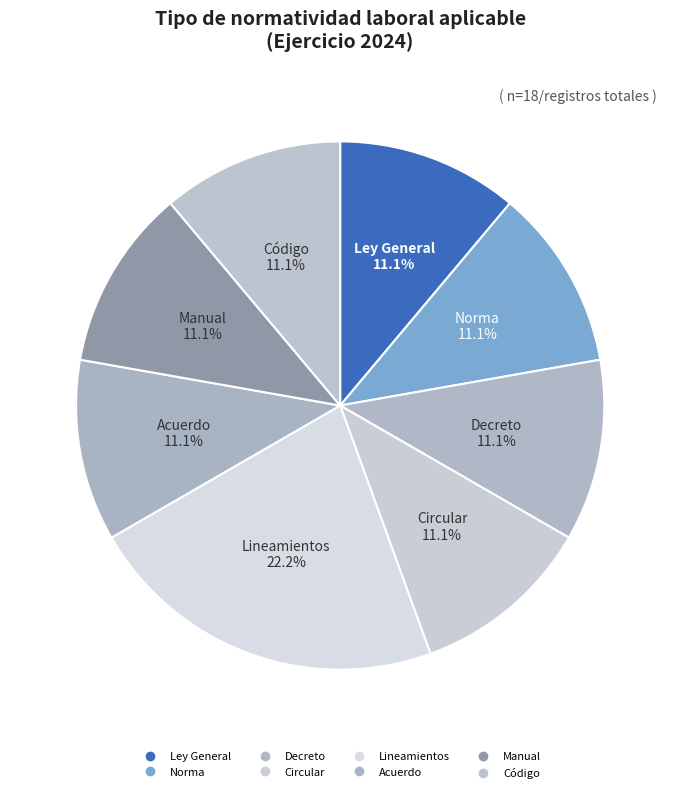

Count the number of slices in the pie.

8